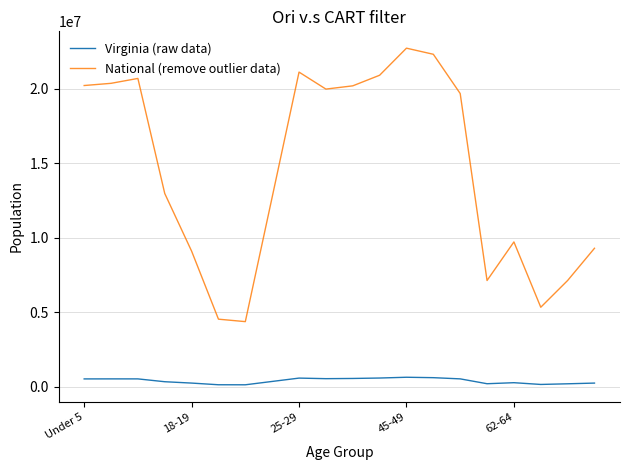

What is the difference between the second highest and minimum values in the Virginia (raw data) series?

477927